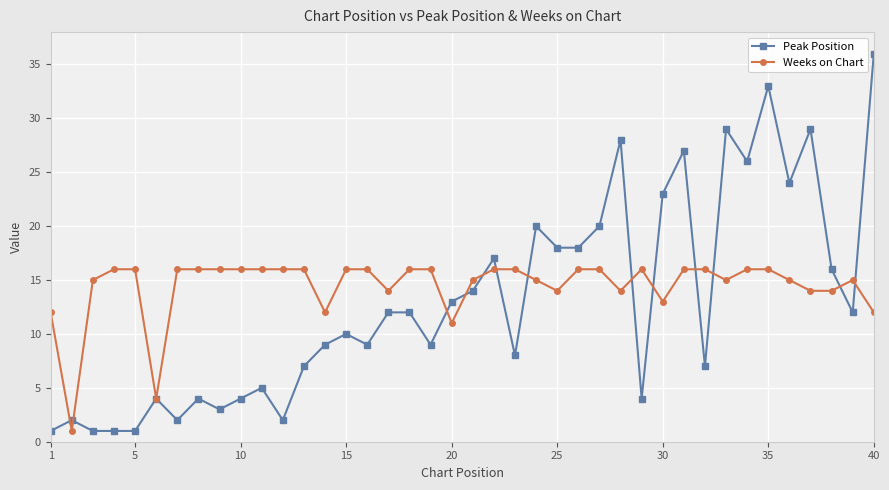

What is the greatest value displayed?

36